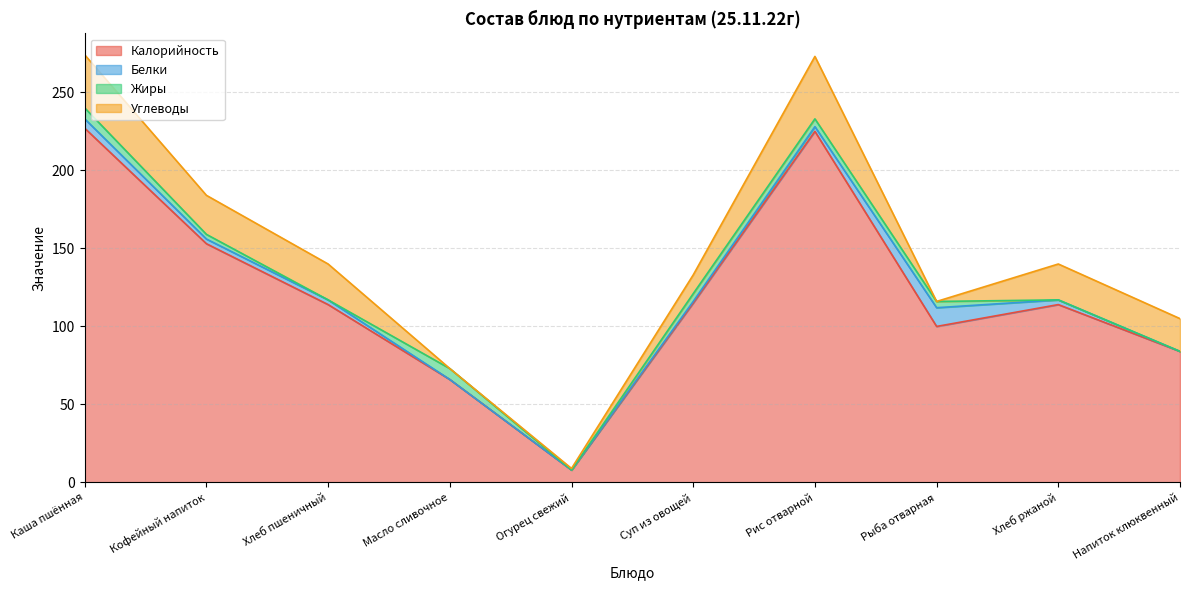

In Углеводы, how many points are lower than both neighbors (excluding endpoints)?

2